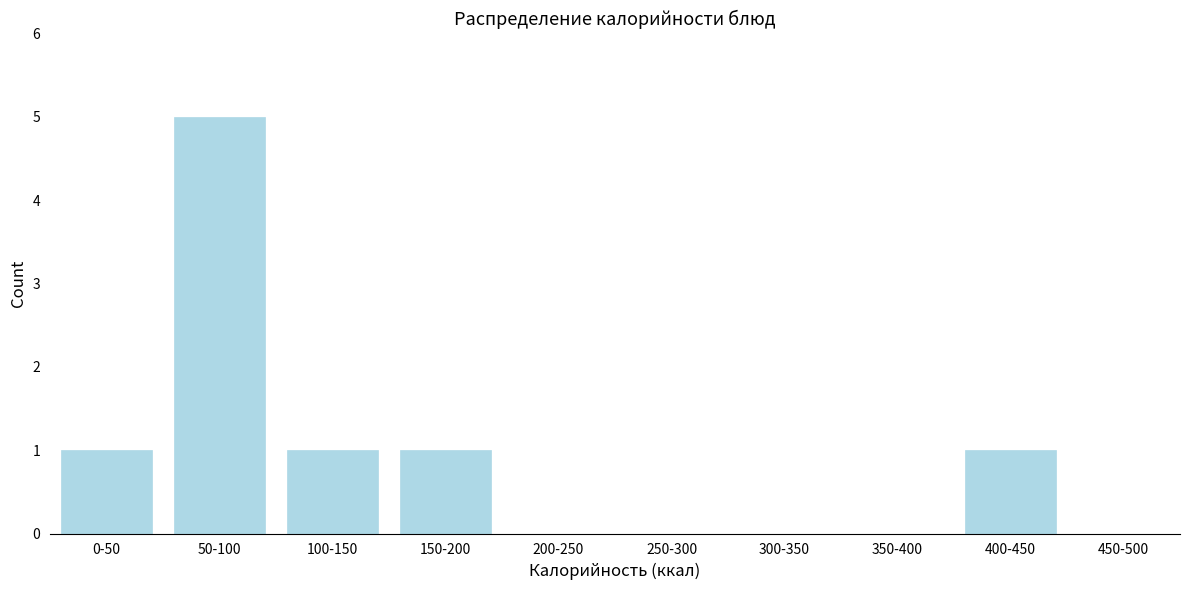

Reading left to right, extract all data points from this chart.

0-50=1	50-100=5	100-150=1	150-200=1	200-250=0	250-300=0	300-350=0	350-400=0	400-450=1	450-500=0